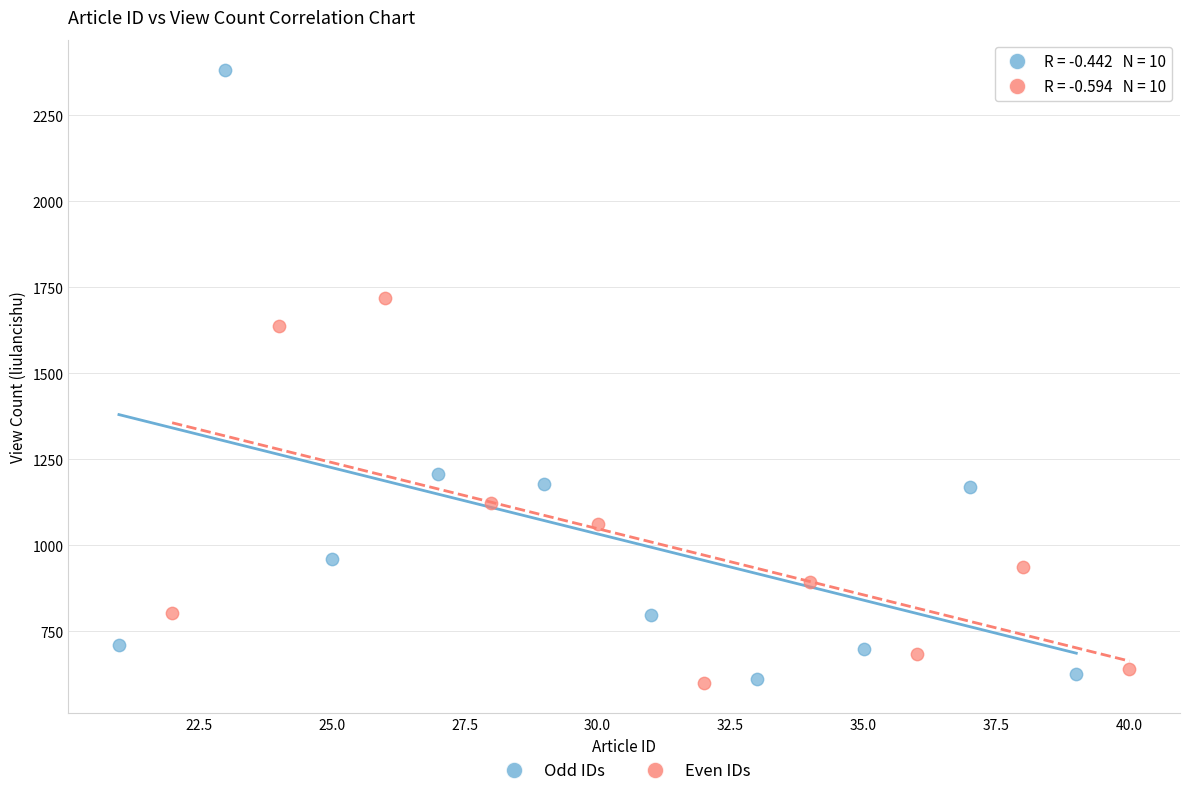

Which series reaches the maximum Y coordinate?

Odd IDs